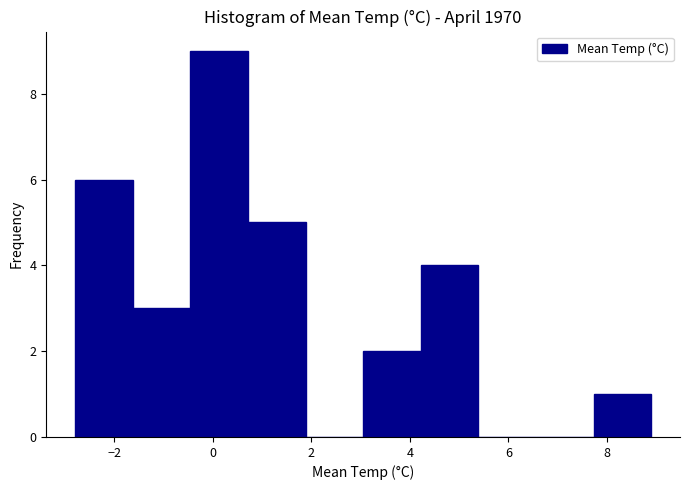

Reading left to right, list every bar in this chart as the range it spans on the x-axis followed by its height. Neither the bar edges nor the heights are printed on the chart, so give them approximately, as read against the axes.

-2.8 to -1.6: 6
-1.6 to -0.4: 3
-0.4 to 0.8: 9
0.8 to 1.8: 5
1.8 to 3.0: 0
3.0 to 4.2: 2
4.2 to 5.4: 4
5.4 to 6.6: 0
6.6 to 7.8: 0
7.8 to 9.0: 1